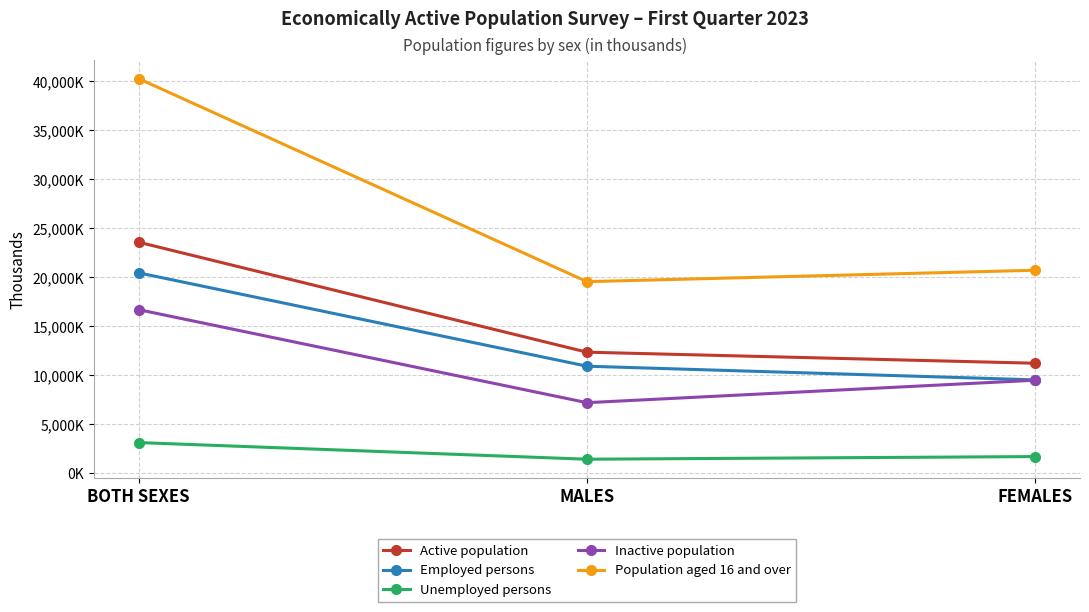

Does the chart display data point markers on the line(s)?

Yes